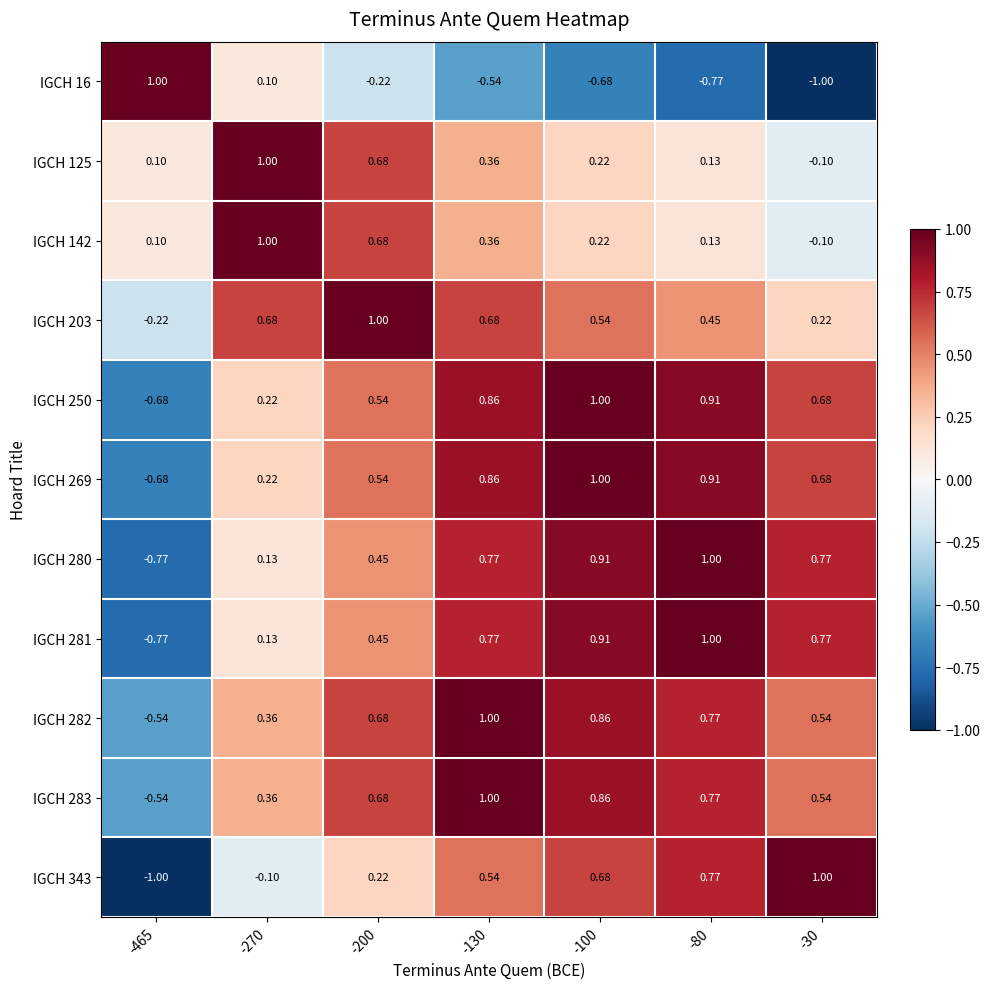

Is the value of IGCH 142 at -100 greater than the value of IGCH 280 at -30?

No